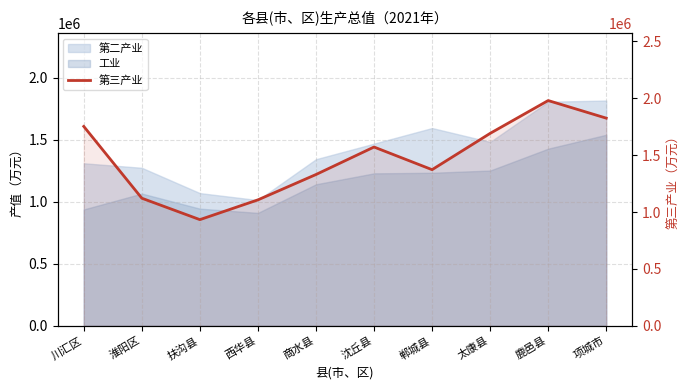

What position from the right is 项城市?

1